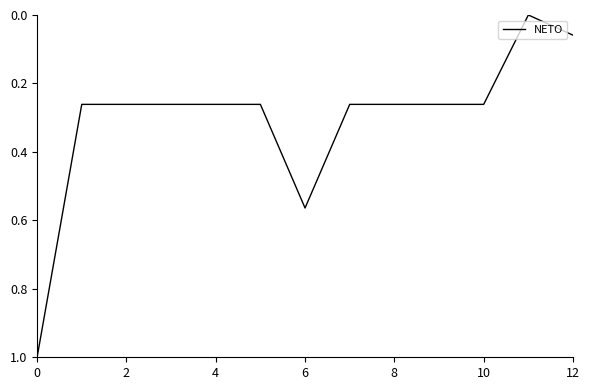

What is the difference between the maximum and minimum values?

1.0